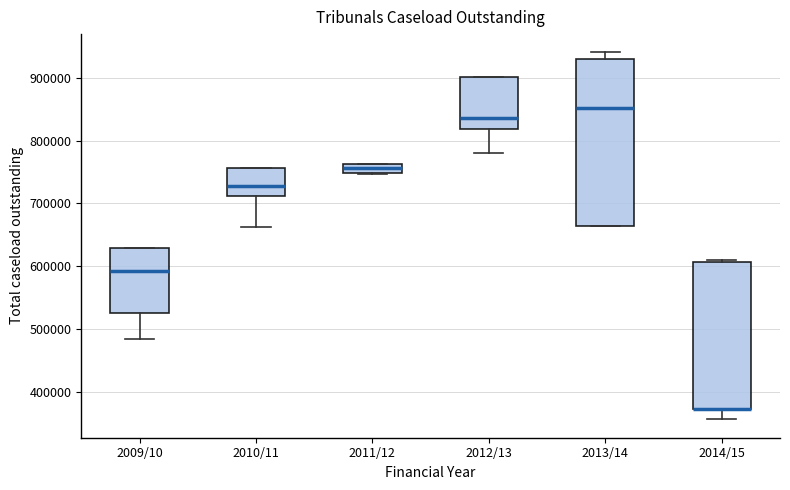

Comparing the boxes themselves (not the whiskers), which one is the tallest?

2013/14